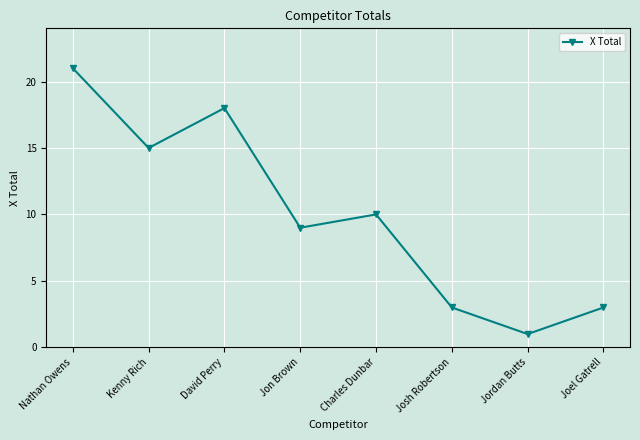

At which label is the value closest to 11?

Charles Dunbar